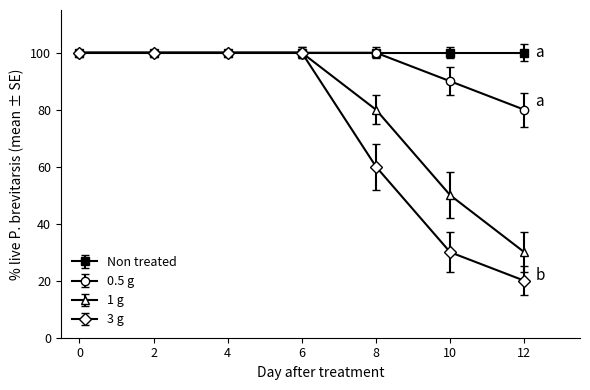

Which series has the widest spread of values?

3 g